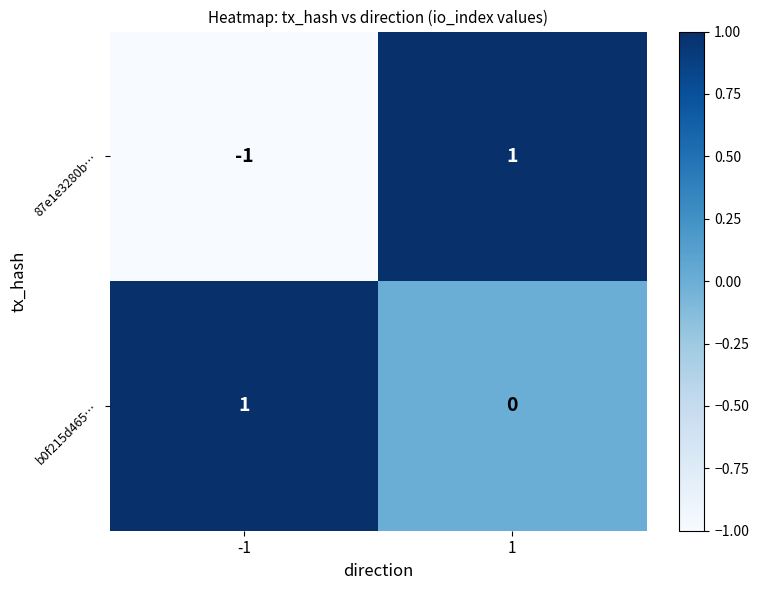

List the labels in order of 87e1e3280b… value, largest first.

1, -1